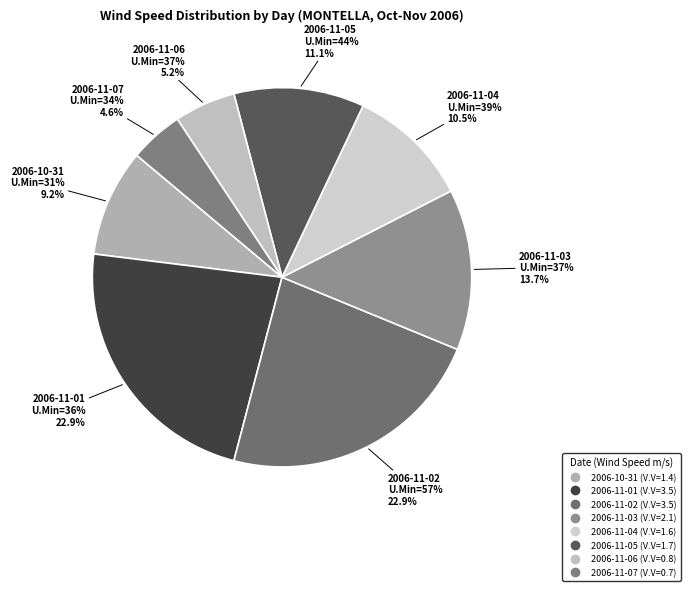

True or false: 36 accounts for 11% of the total.

False